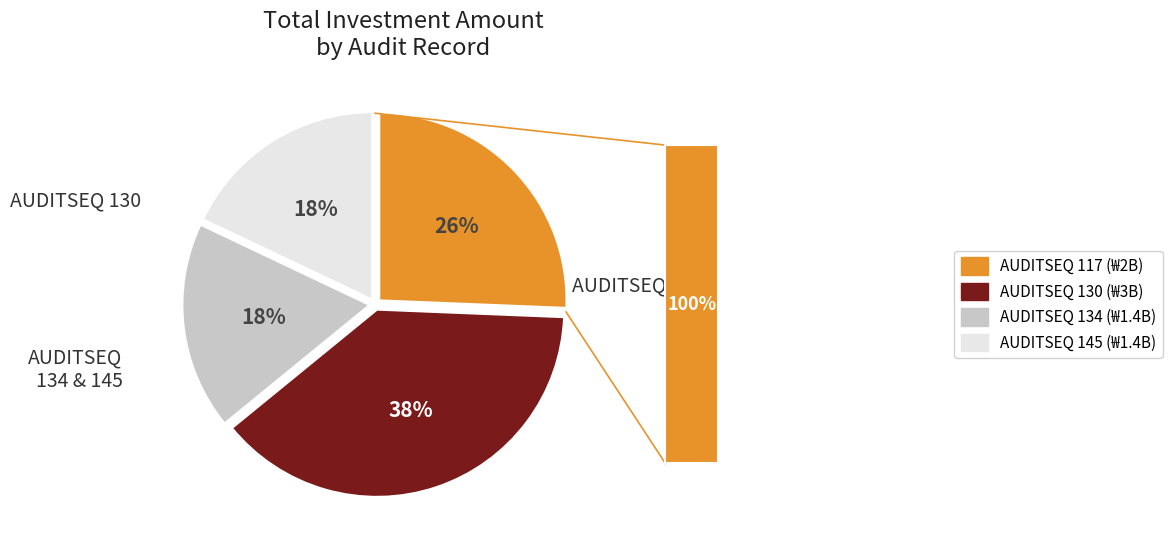

Does any single category account for the majority?

No